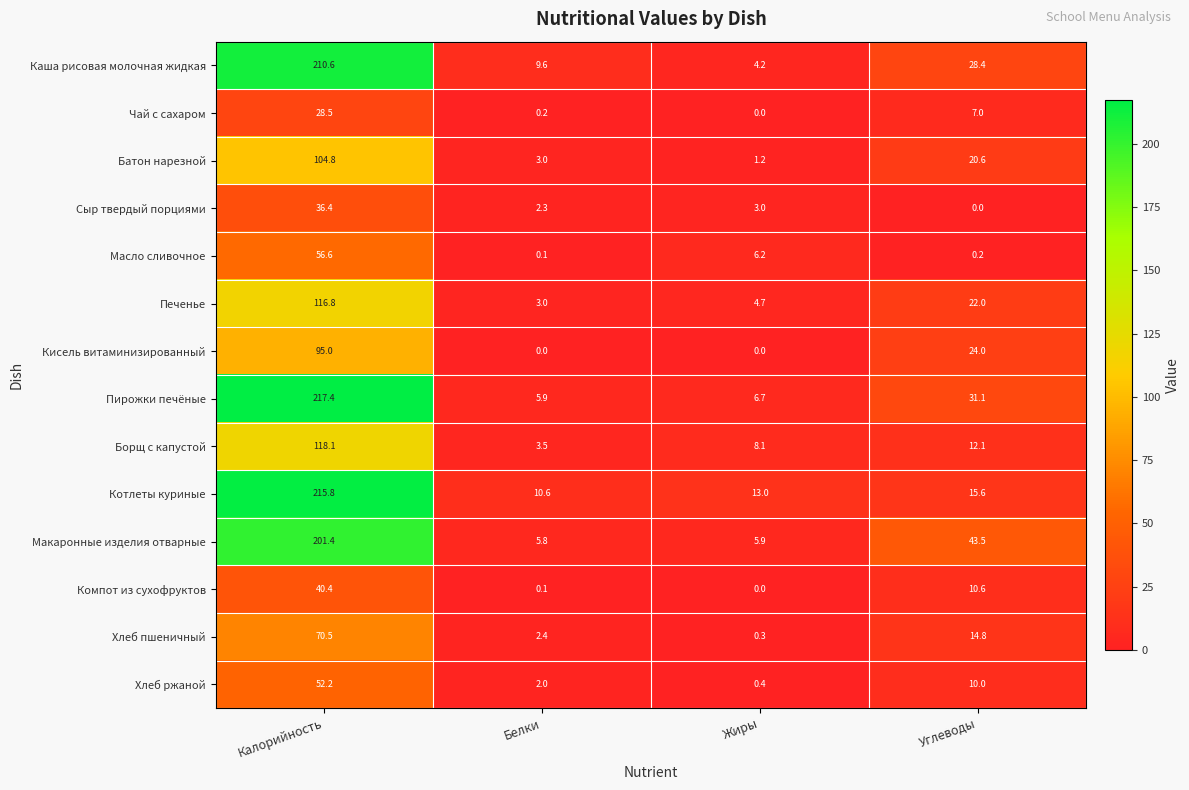

Is it true that Печенье equals 1.3 at Белки?

False